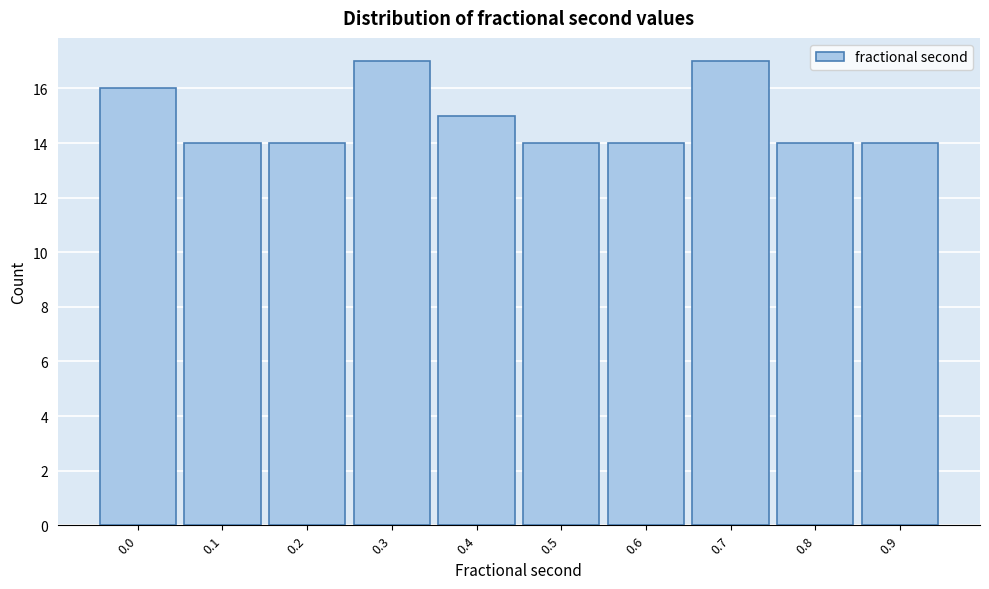

Reading left to right, list all the values displayed in this chart.

16	14	14	17	15	14	14	17	14	14